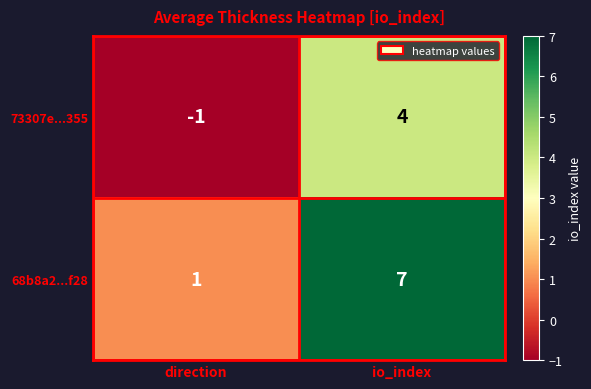

What is the spread (max minus min) of values at direction?

2